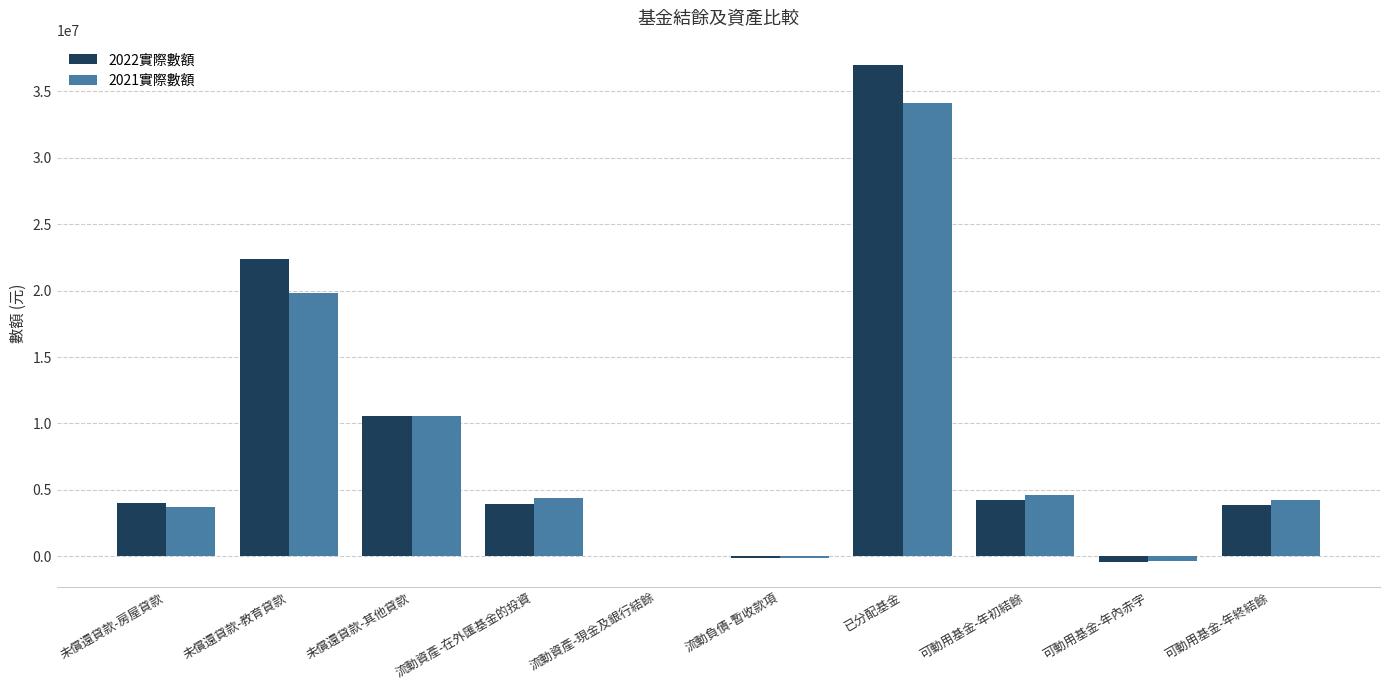

At which label does 2021實際數額 reach its peak?

已分配基金